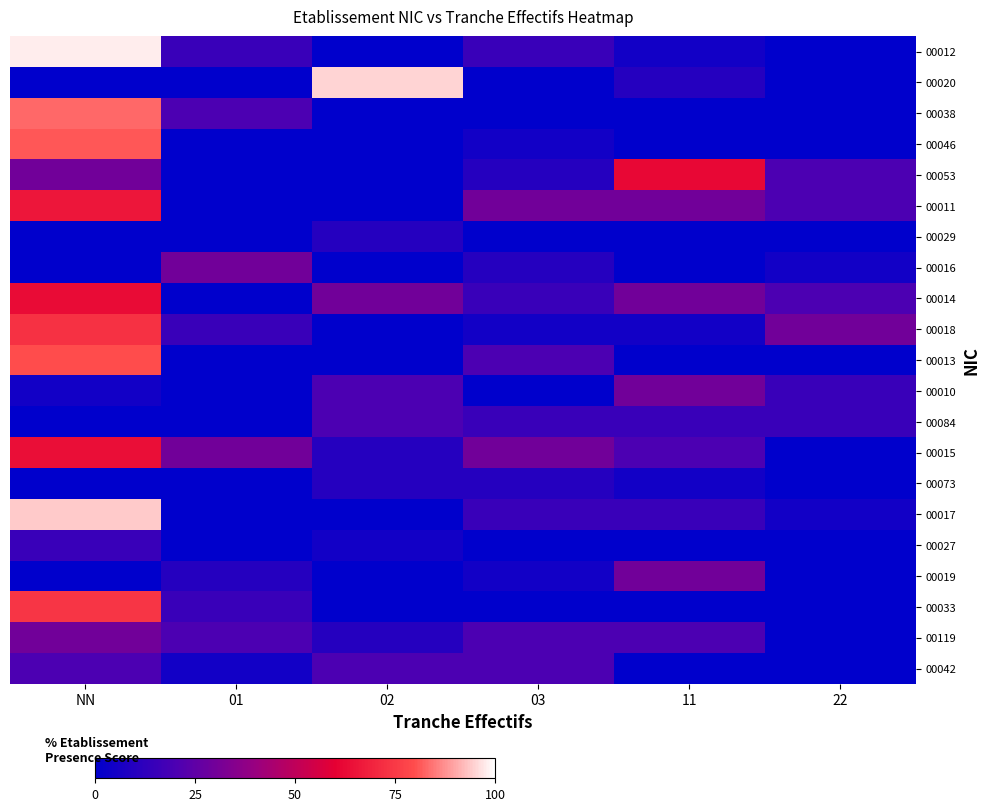

Reading left to right, list all the values displayed in this chart.

00012: NN=98	01=15	02=0	03=15	11=5	22=0
00020: NN=0	01=0	02=95	03=0	11=10	22=0
00038: NN=83	01=20	02=0	03=0	11=0	22=0
00046: NN=81	01=0	02=0	03=5	11=0	22=0
00053: NN=30	01=0	02=0	03=10	11=62	22=20
00011: NN=66	01=0	02=0	03=30	11=30	22=20
00029: NN=0	01=0	02=10	03=0	11=0	22=0
00016: NN=0	01=30	02=0	03=10	11=0	22=5
00014: NN=63	01=0	02=30	03=15	11=30	22=20
00018: NN=73	01=15	02=0	03=5	11=5	22=30
00013: NN=80	01=0	02=0	03=20	11=0	22=0
00010: NN=5	01=0	02=20	03=0	11=30	22=15
00084: NN=0	01=0	02=20	03=15	11=15	22=15
00015: NN=64	01=30	02=10	03=30	11=20	22=0
00073: NN=0	01=0	02=10	03=10	11=5	22=0
00017: NN=94	01=0	02=0	03=15	11=15	22=5
00027: NN=15	01=0	02=5	03=0	11=0	22=0
00019: NN=0	01=10	02=0	03=5	11=30	22=0
00033: NN=74	01=15	02=0	03=0	11=0	22=0
00119: NN=30	01=20	02=10	03=20	11=20	22=0
00042: NN=20	01=5	02=20	03=20	11=0	22=0